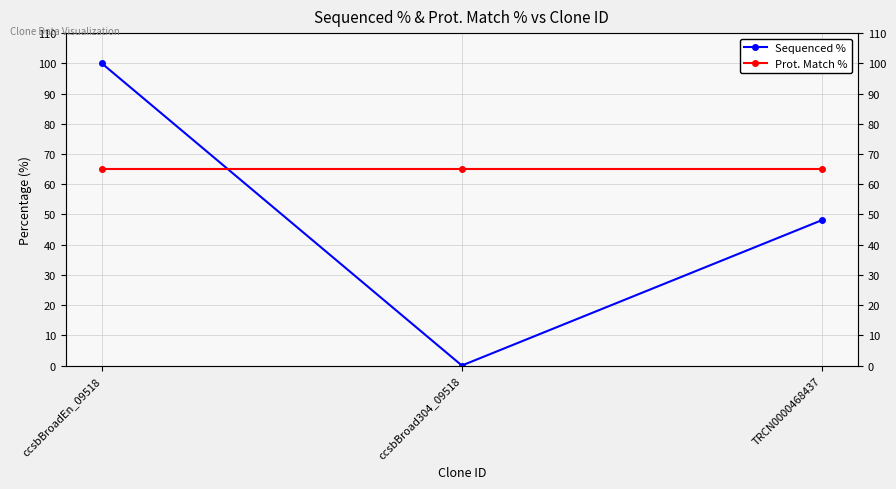

Between ccsbBroadEn_09518 and TRCN0000468437, which series saw the biggest shift?

Sequenced %